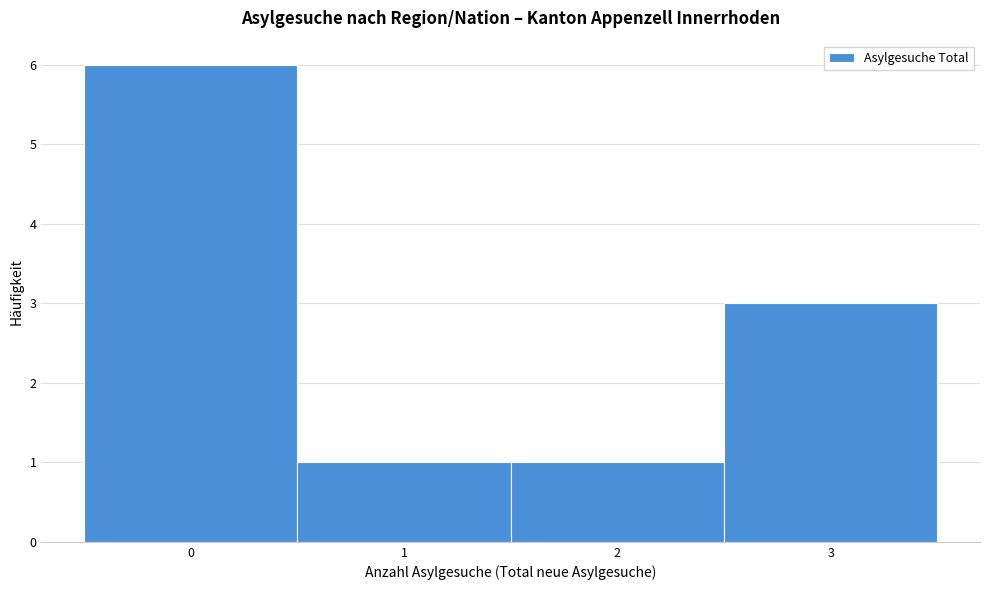

Reading left to right, transcribe this chart: for each bar, give the range it covers on the x-axis and its height. The values are not printed on the chart, so give them approximately, as read against the axis.

-0.5 to 0.5: 6
0.5 to 1.5: 1
1.5 to 2.5: 1
2.5 to 3.5: 3